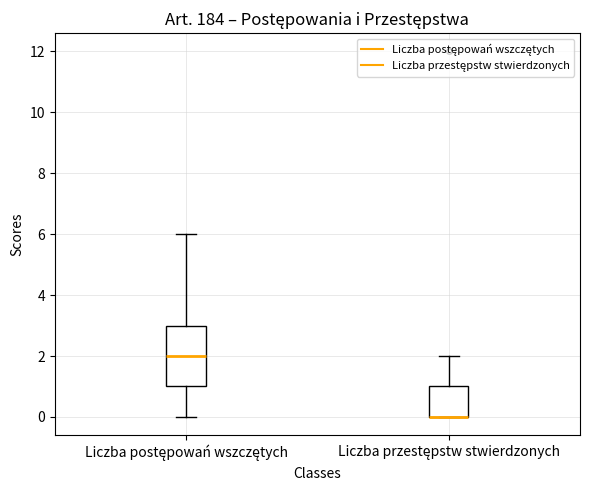

Reading left to right, read every box against the y-axis: the position of its median line, the range the box covers, and the ends of its whiskers. The values are not printed on the chart, so give them approximately, as read against the axis.

Liczba postępowań wszczętych: median 2, box 1 to 3, whiskers 0 to 6
Liczba przestępstw stwierdzonych: median 0 (drawn on the box's lower edge), box 0 to 1, whiskers 0 to 2